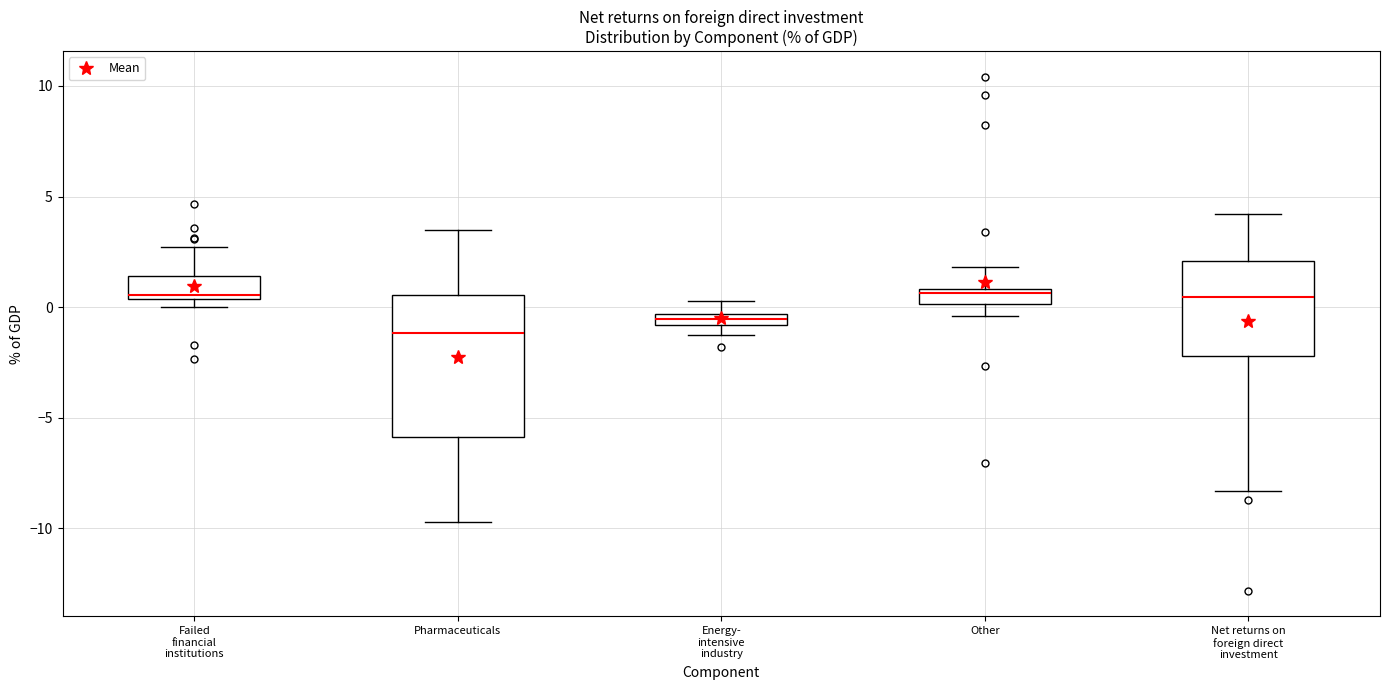

Where does the median line of the box for Pharmaceuticals sit on the y-axis? The values are not printed on the chart, so give them approximately, as read against the axis.

-1.0